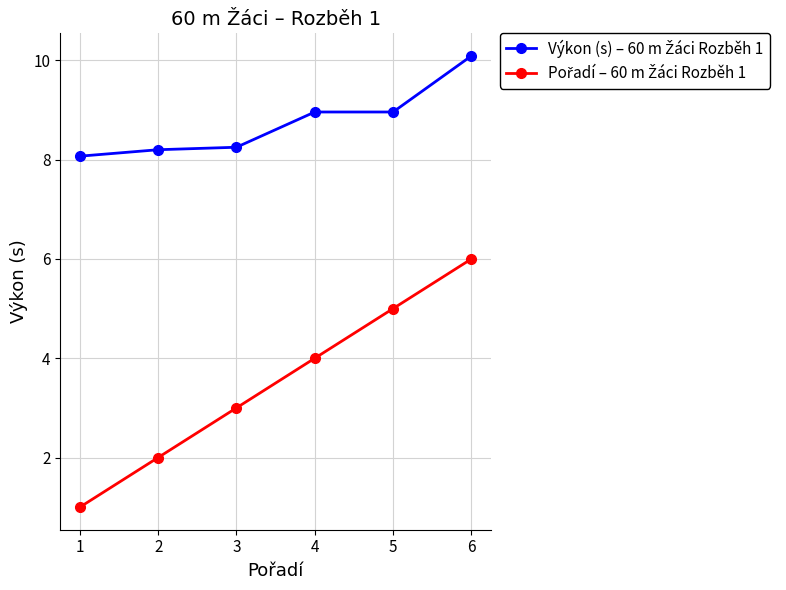

How many series are shown in this chart?

2